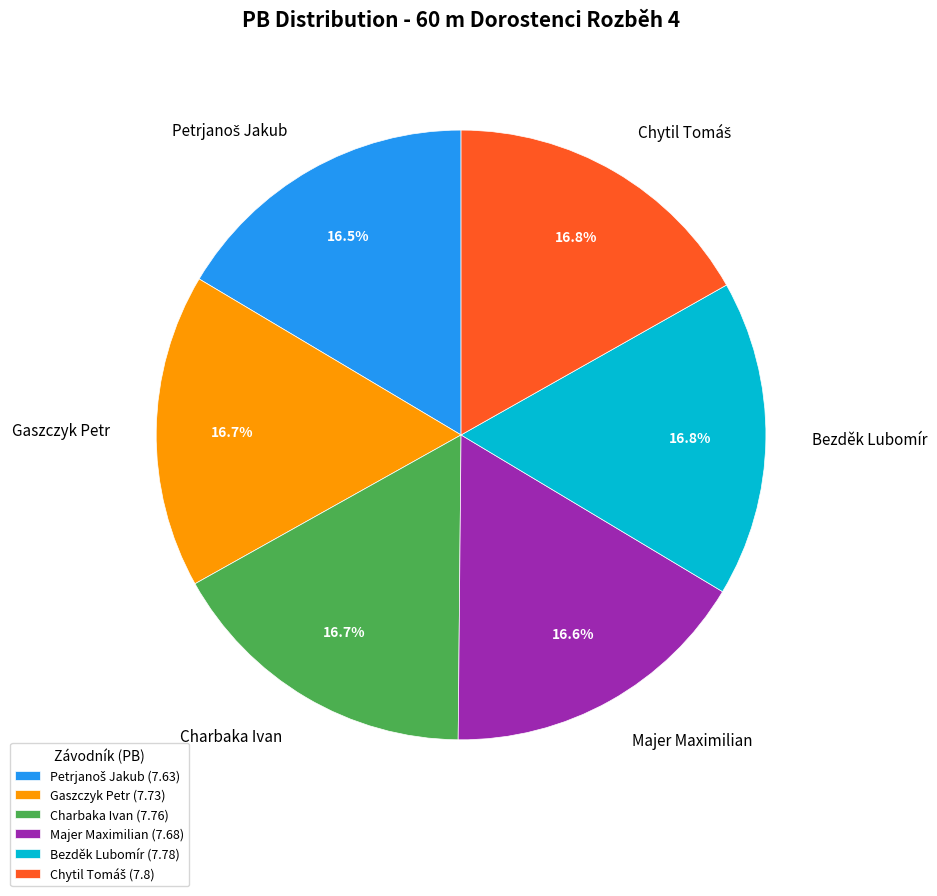

Does any single category account for the majority?

No